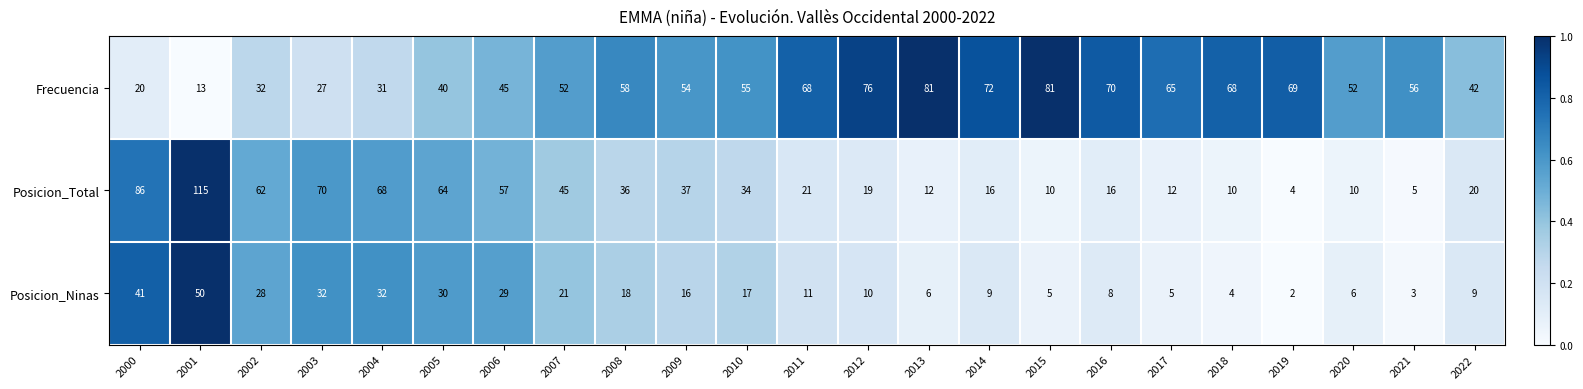

Is it true that Posicion_Ninas equals 41 at 2000?

True